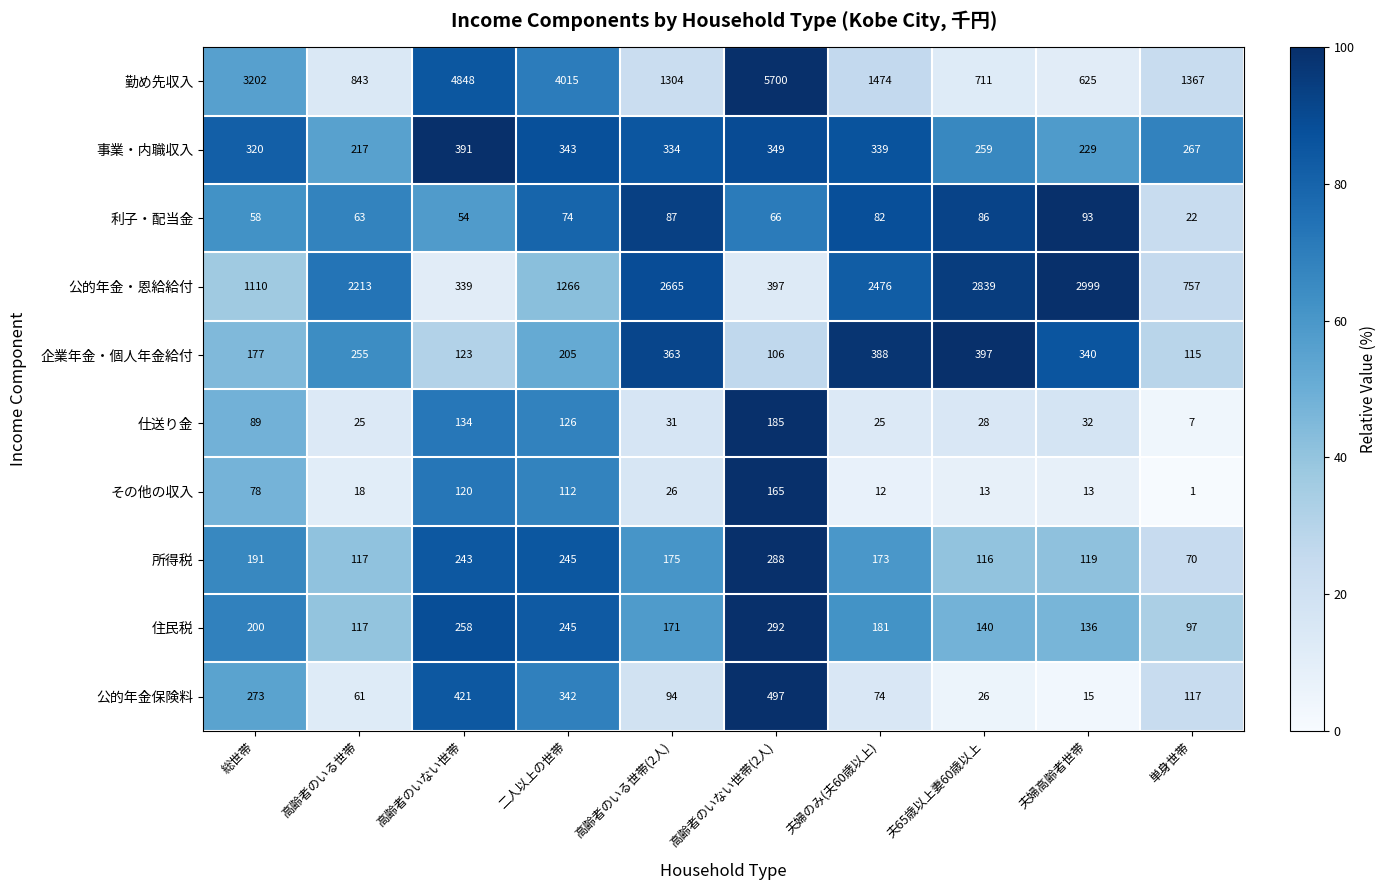

Where does the 公的年金保険料 series first go above 117?

総世帯